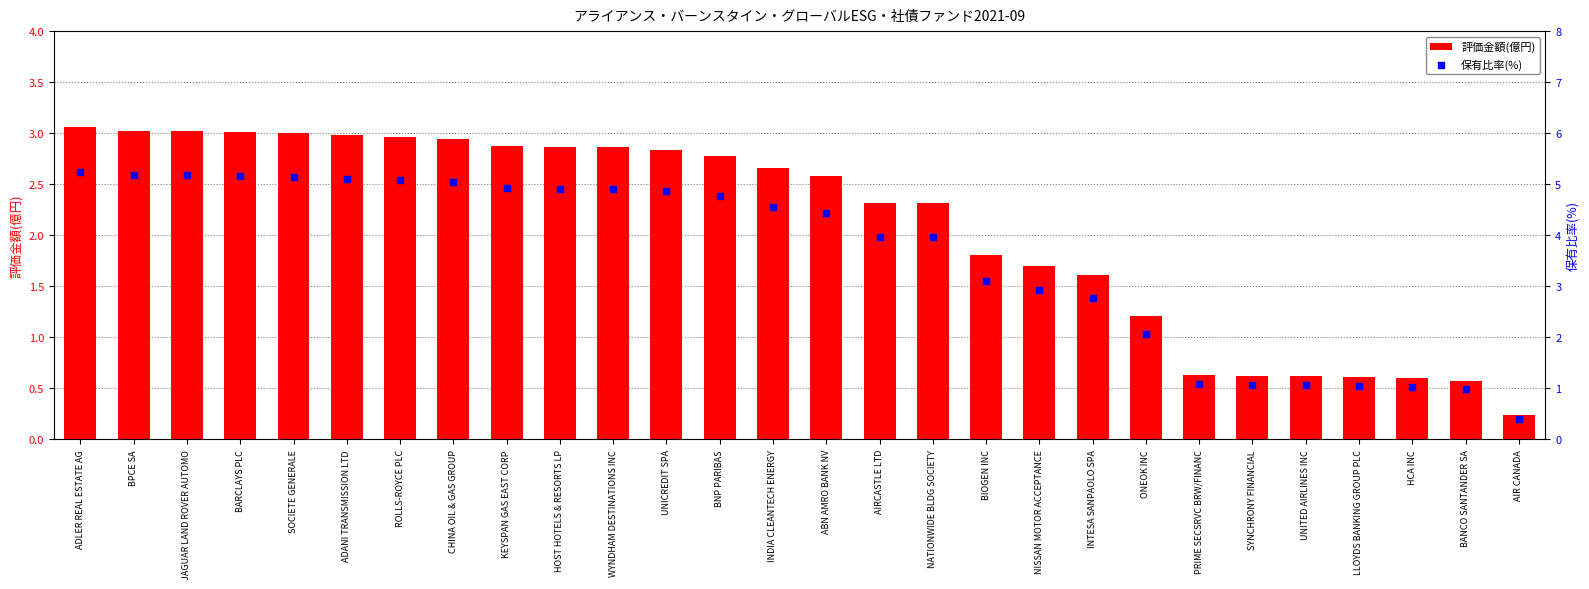

Which series contains the lowest Y value?

評価金額(億円)